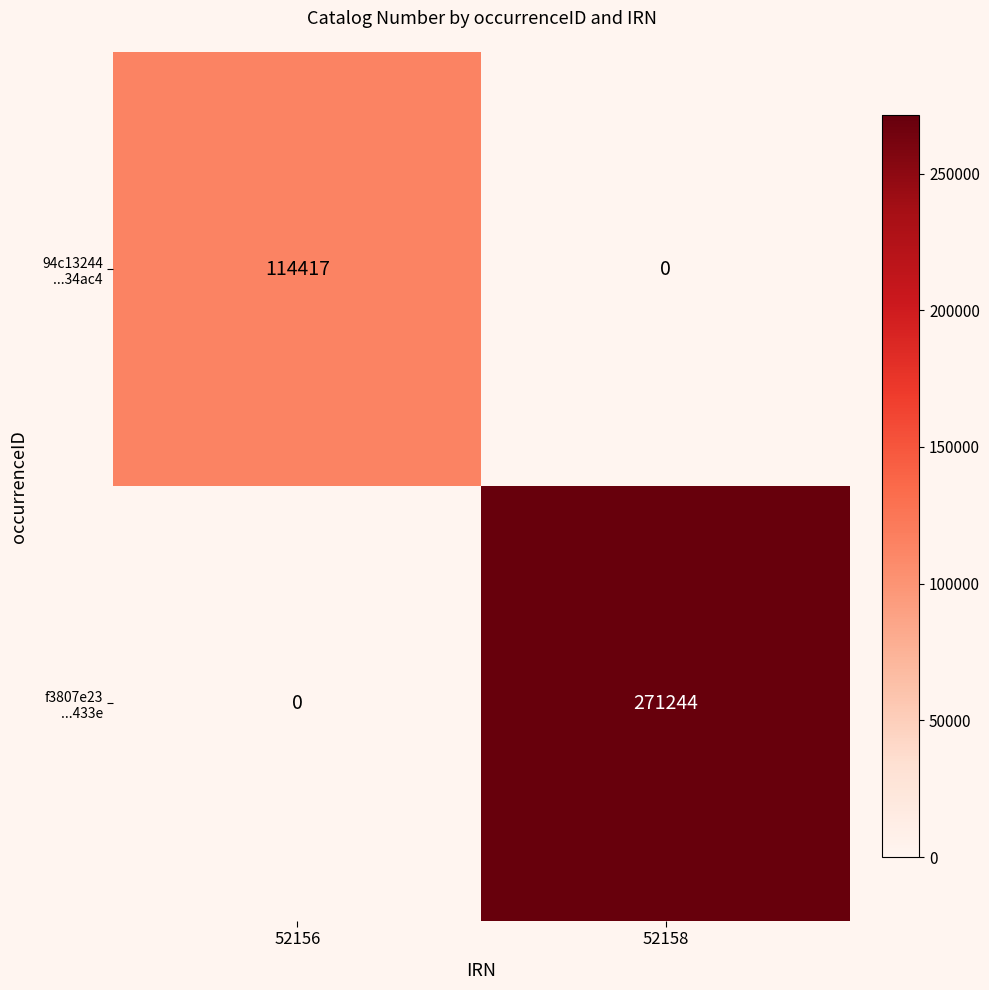

What is the spread (max minus min) of values at 52158?

271244